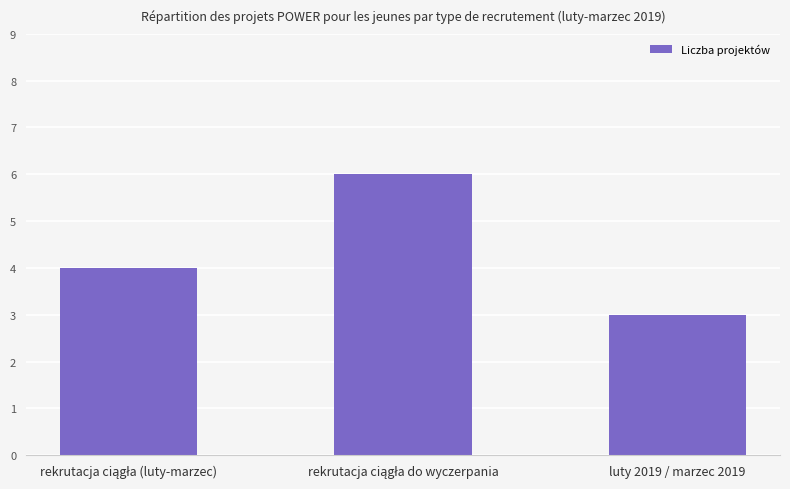

At which category does the chart reach its minimum across all series?

luty 2019 / marzec 2019